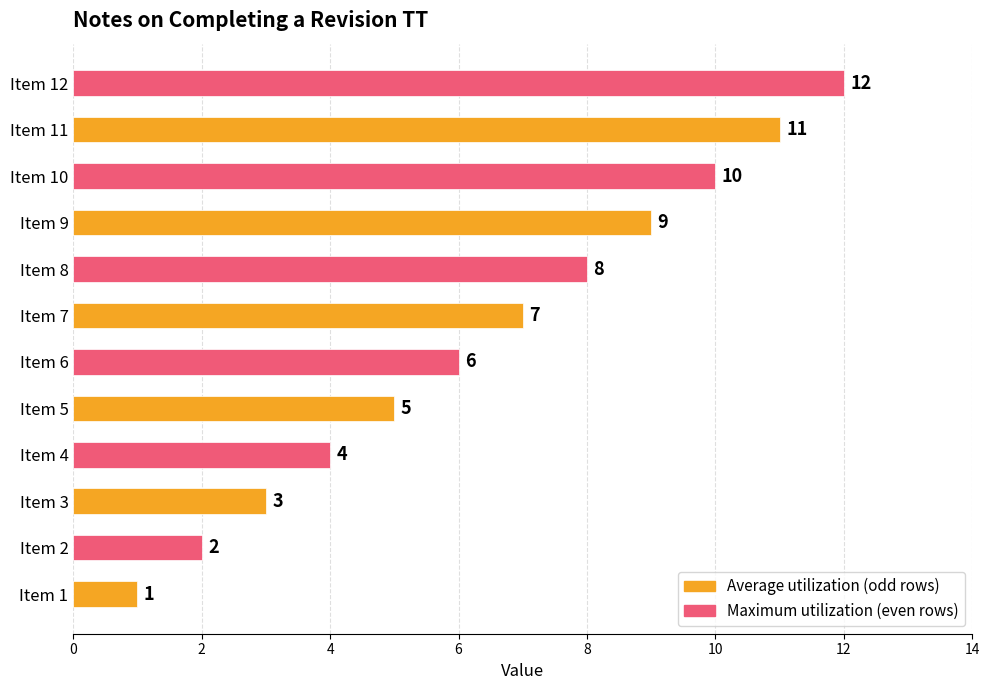

What is the total value across all series at Item 3?

7